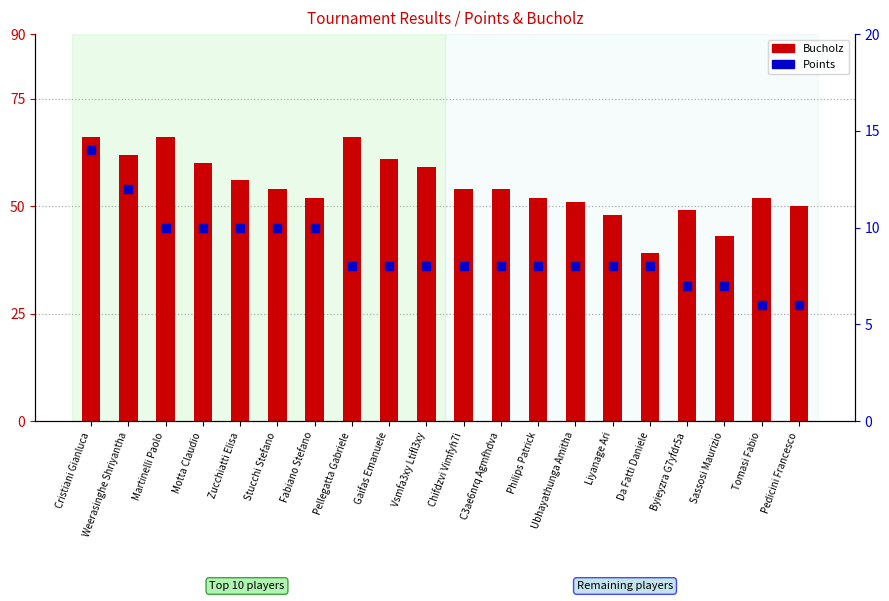

Is the value of Bucholz at Philips Patrick greater than the value of Points at Cristiani Gianluca?

Yes